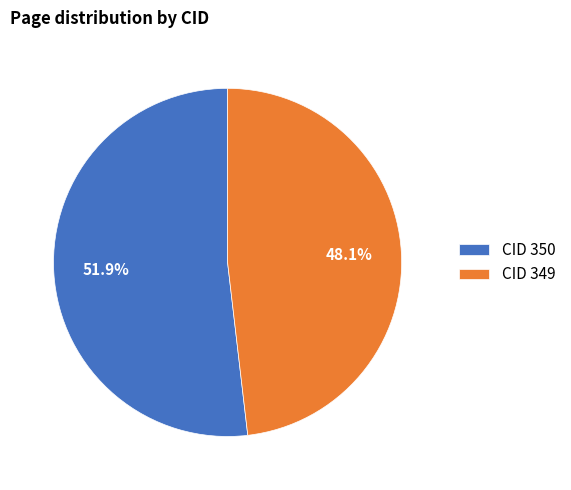

Is the sum of CID 350 and CID 349 greater than half?

Yes